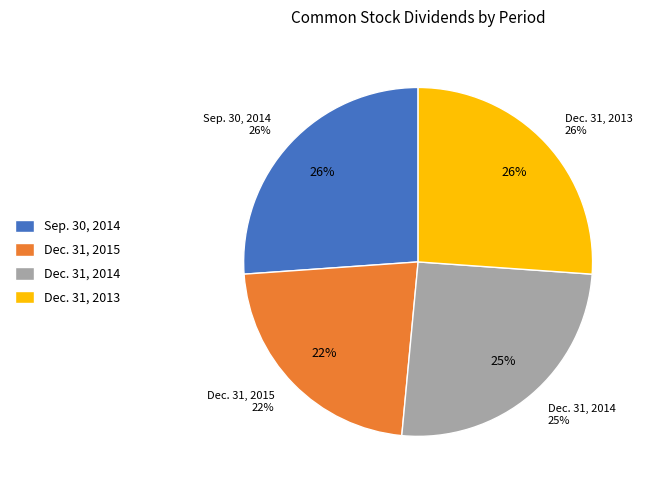

Is it true that Dec. 31, 2014 is 36% of the pie?

False